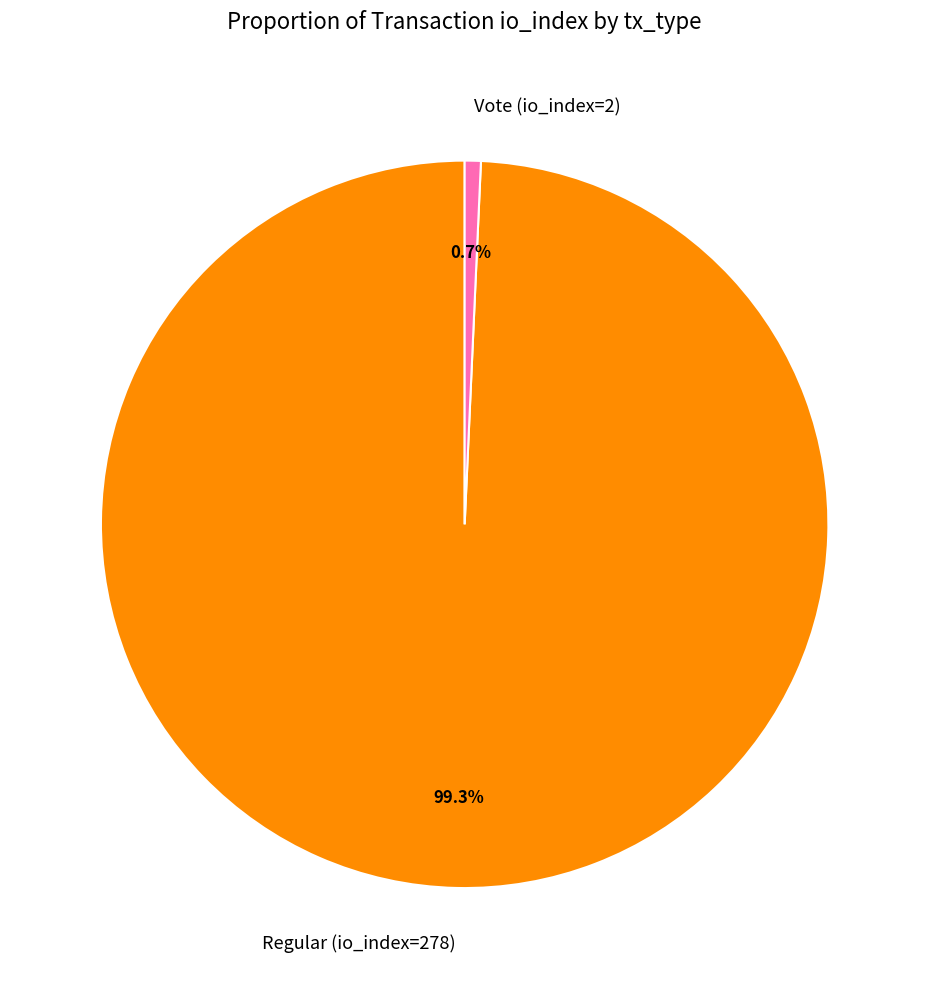

Between Vote (io_index=2) and Regular (io_index=278), which is larger?

Regular (io_index=278)